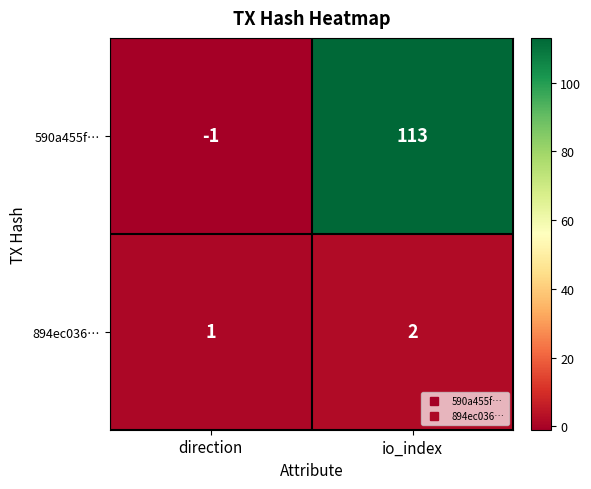

At which category is the sum across all series the highest?

io_index